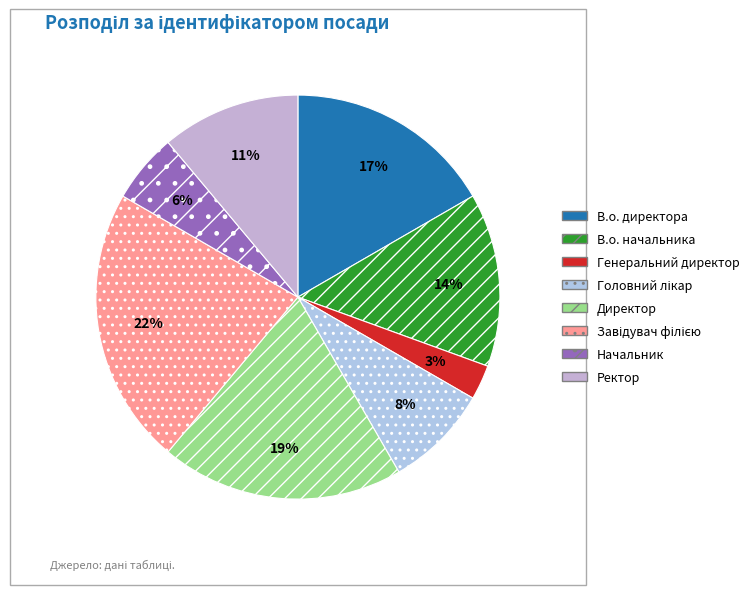

Is it true that Ректор is 22% of the pie?

False